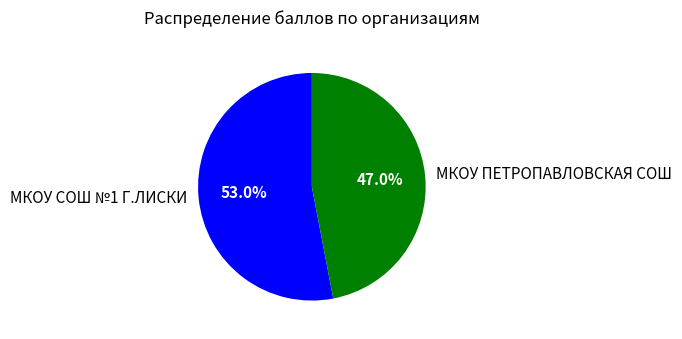

Count the number of slices in the pie.

2